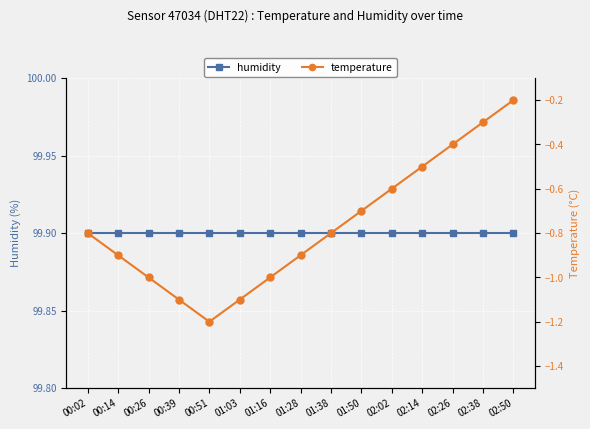

At which category does the chart reach its peak across all series?

00:02